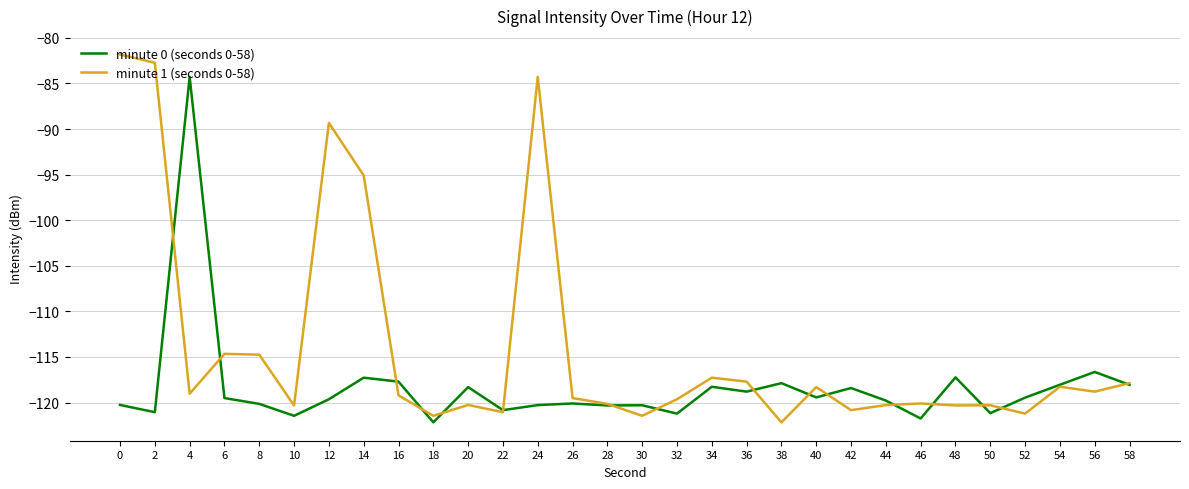

What is the total value across all series at 26?

-239.6